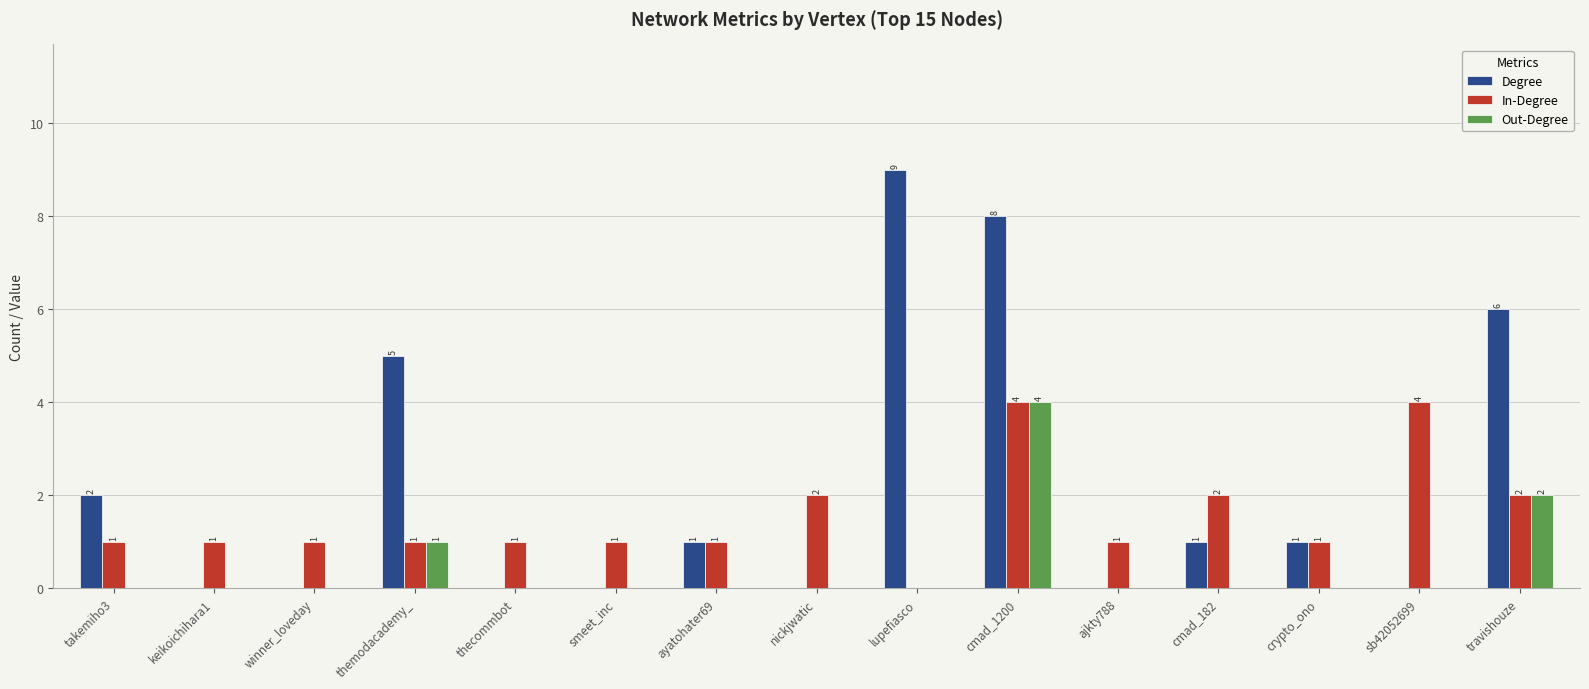

At which category is the sum across all series the highest?

cmad_1200